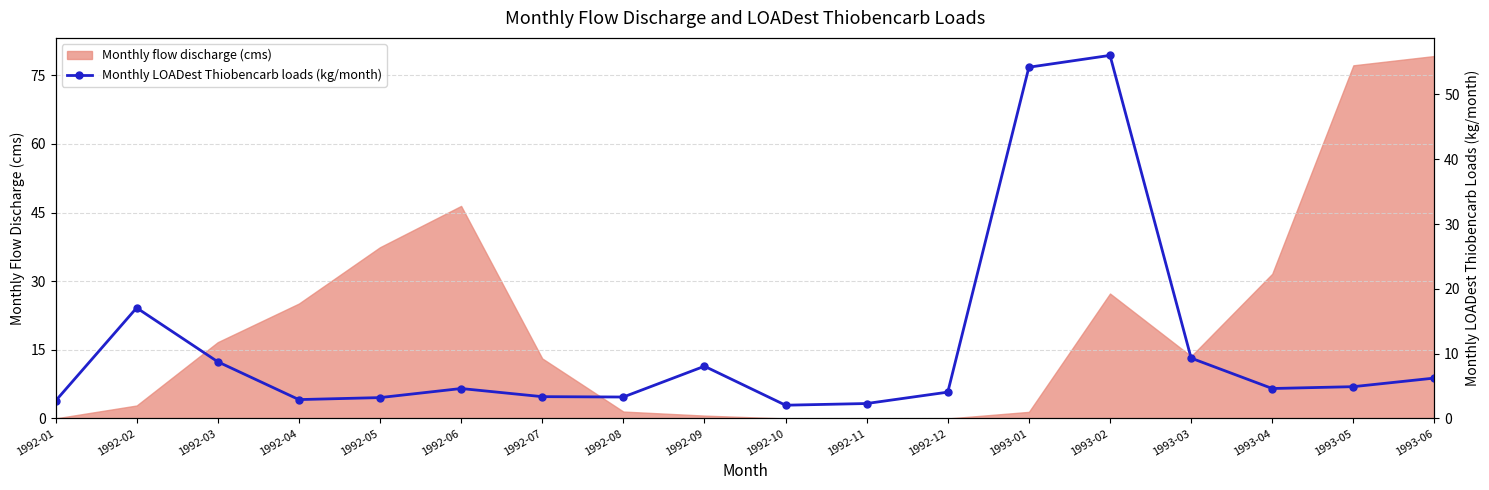

The Monthly flow discharge (cms) series shows 26.2 at 1992-05. True or false?

False